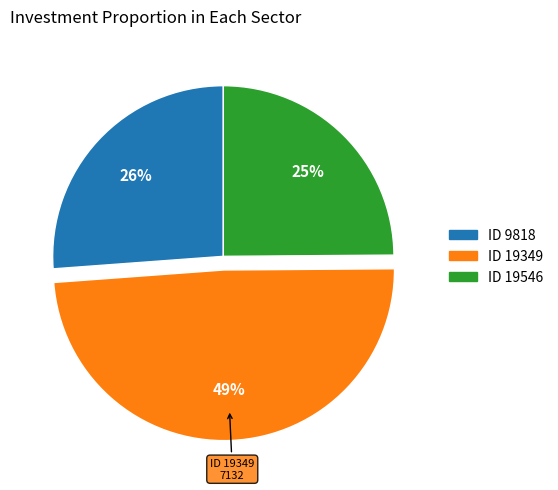

To the nearest percent, what is the average slice percentage?

33%